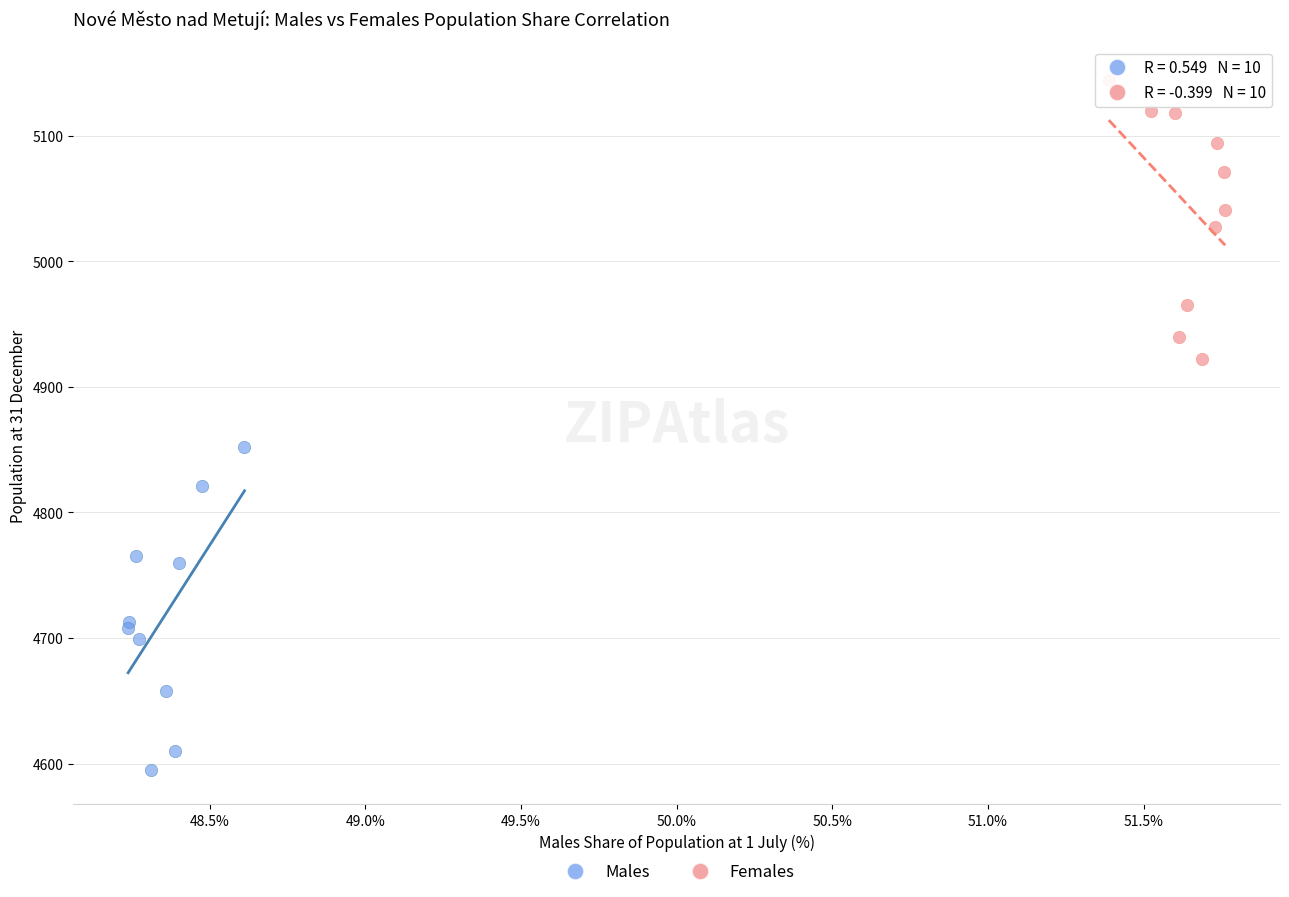

Which series reaches the maximum Y coordinate?

Females